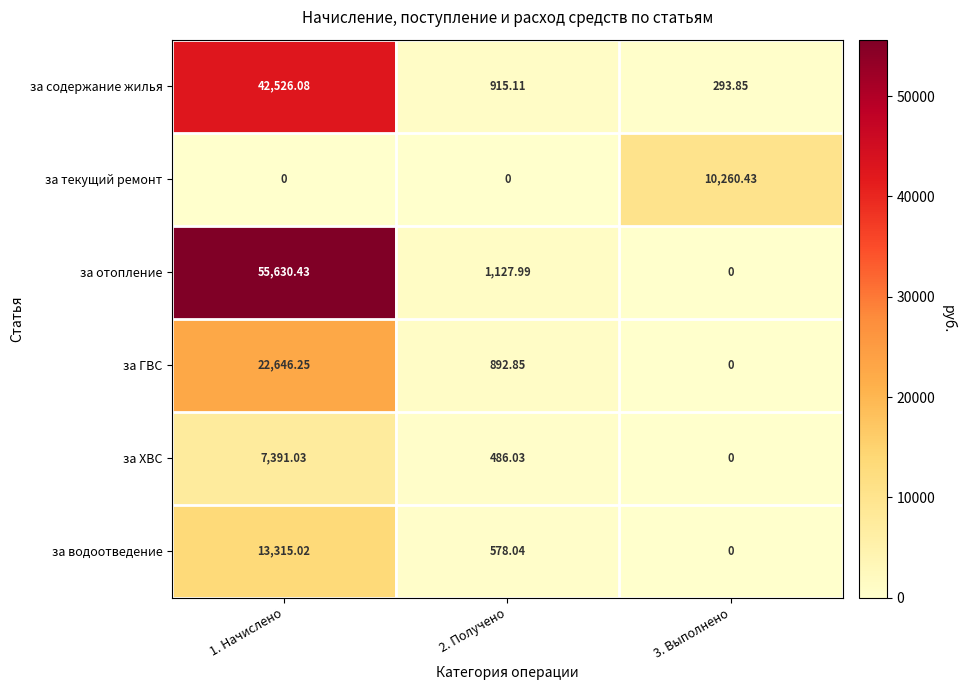

Which series changed the most between 1. Начислено and 2. Получено?

за отопление